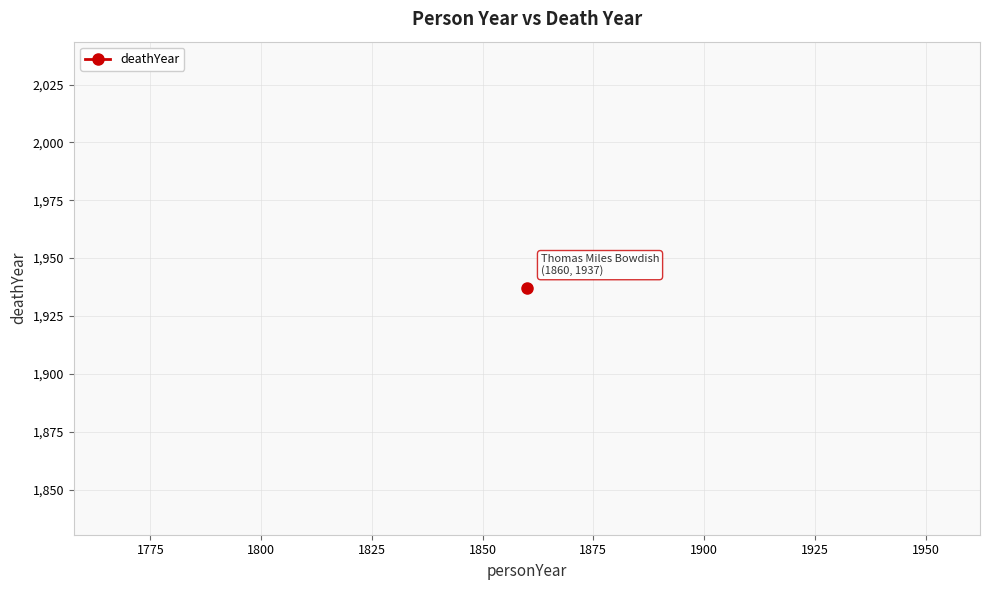

How many distinct data groups are displayed?

1